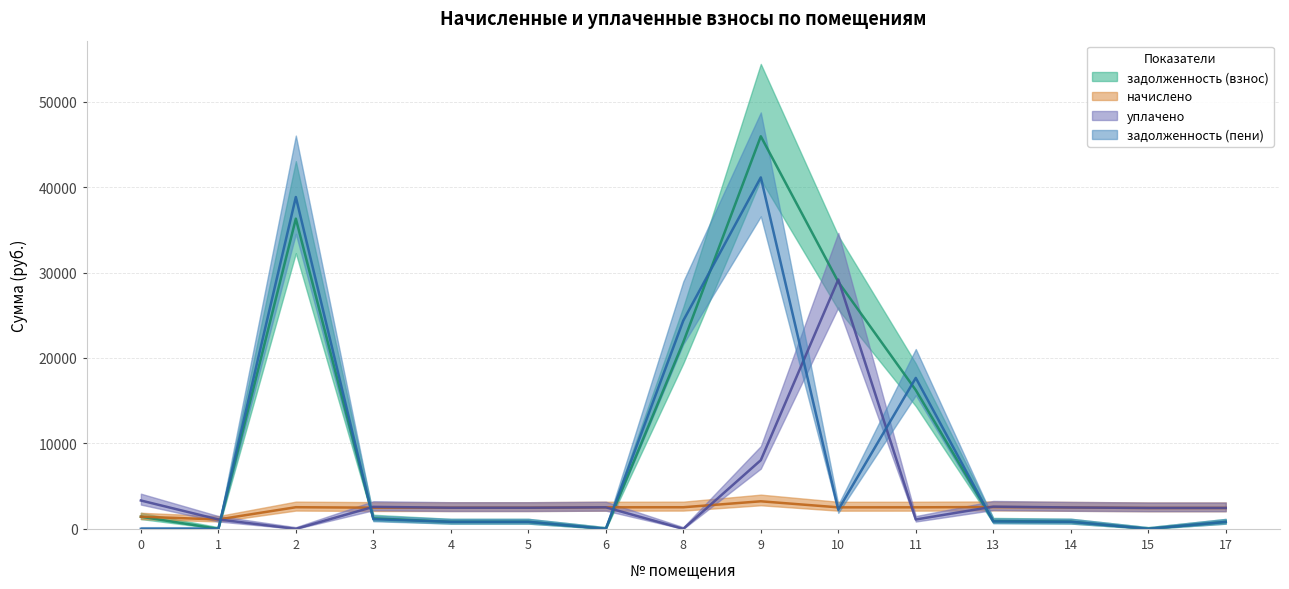

Reading left to right, list all the values displayed in this chart.

задолженность (взнос): 1423.2	0.0	36307.3	1229.2	824.7	824.7	0.0	21849.8	45949.2	28906.2	16240.0	918.5	834.5	0.0	816.1
начислено: 1423.2	1102.4	2533.0	2481.4	2474.0	2474.0	2521.9	2529.3	3226.1	2518.2	2521.9	2551.4	2503.5	2448.2	2448.2
уплачено: 3320.7	1102.5	0.0	2574.2	2474.0	2474.0	2521.9	0.0	8038.8	29188.6	1095.9	2600.8	2503.5	2448.2	2448.2
задолженность (пени): 0.0	0.0	38840.3	1136.4	824.7	824.7	0.0	24379.0	41136.5	2235.8	17666.0	869.2	834.5	0.0	816.1